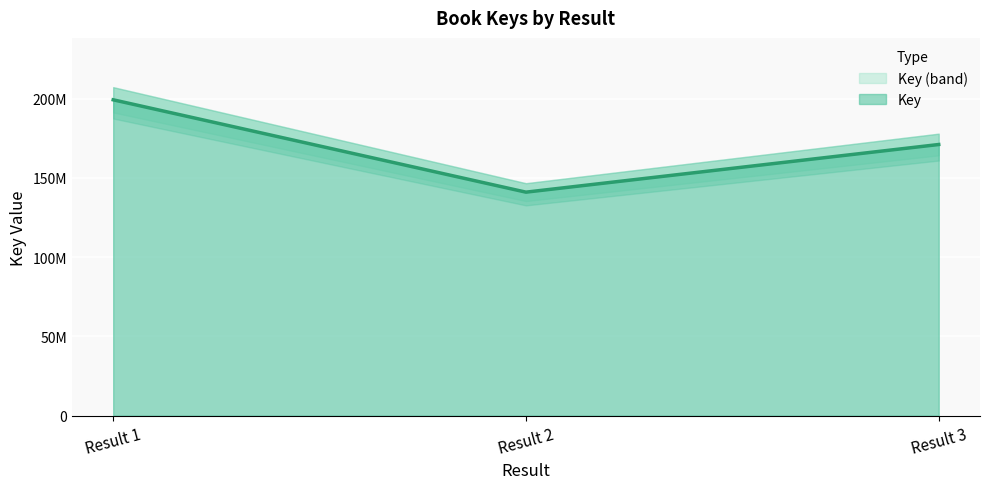

What is the sum of the values at Result 1 and Result 2?

340291852